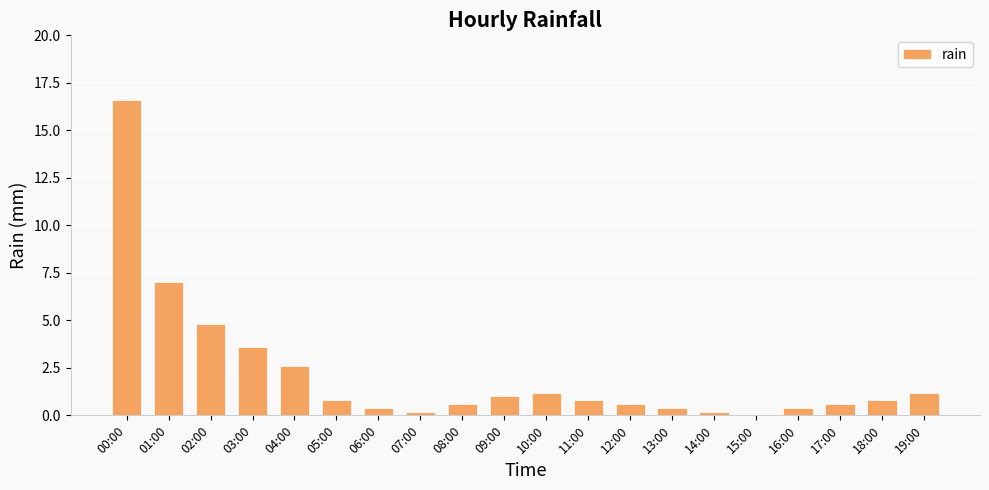

Is it true that the value at 13:00 is 0.4?

True